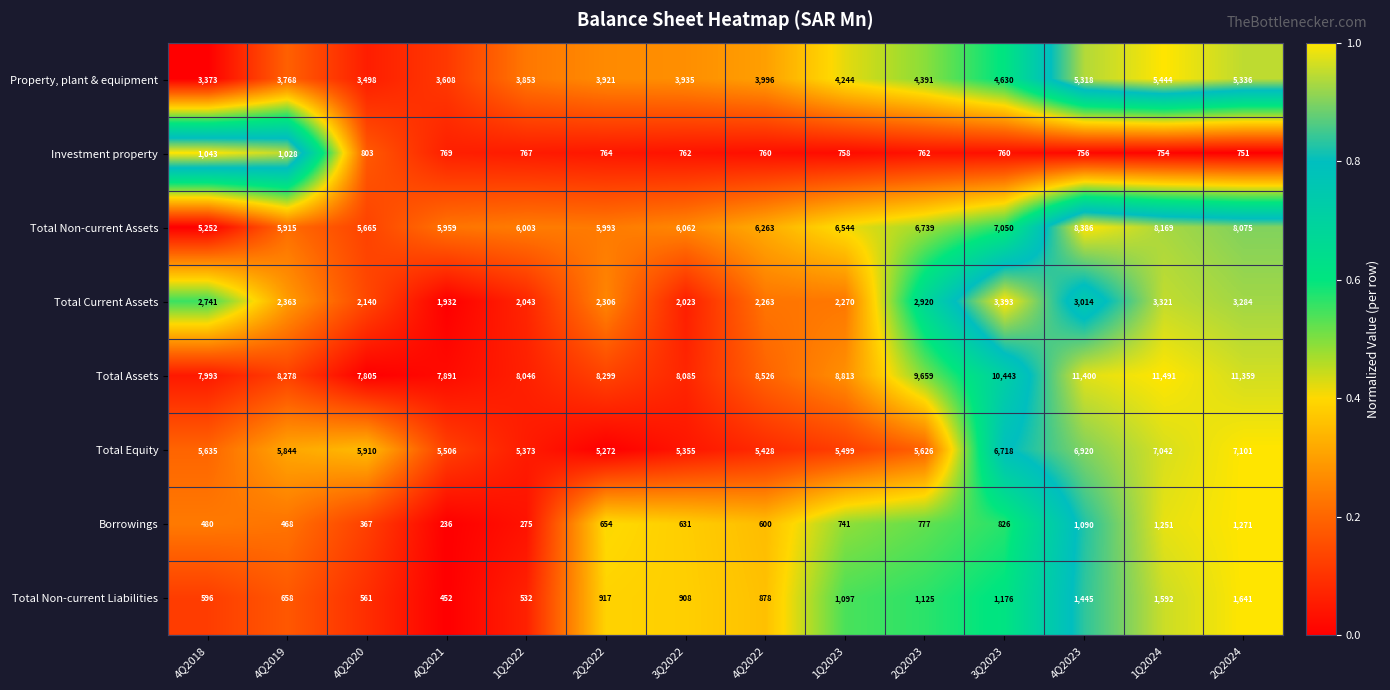

Between 4Q2022 and 1Q2023, which series saw the biggest shift?

Total Assets